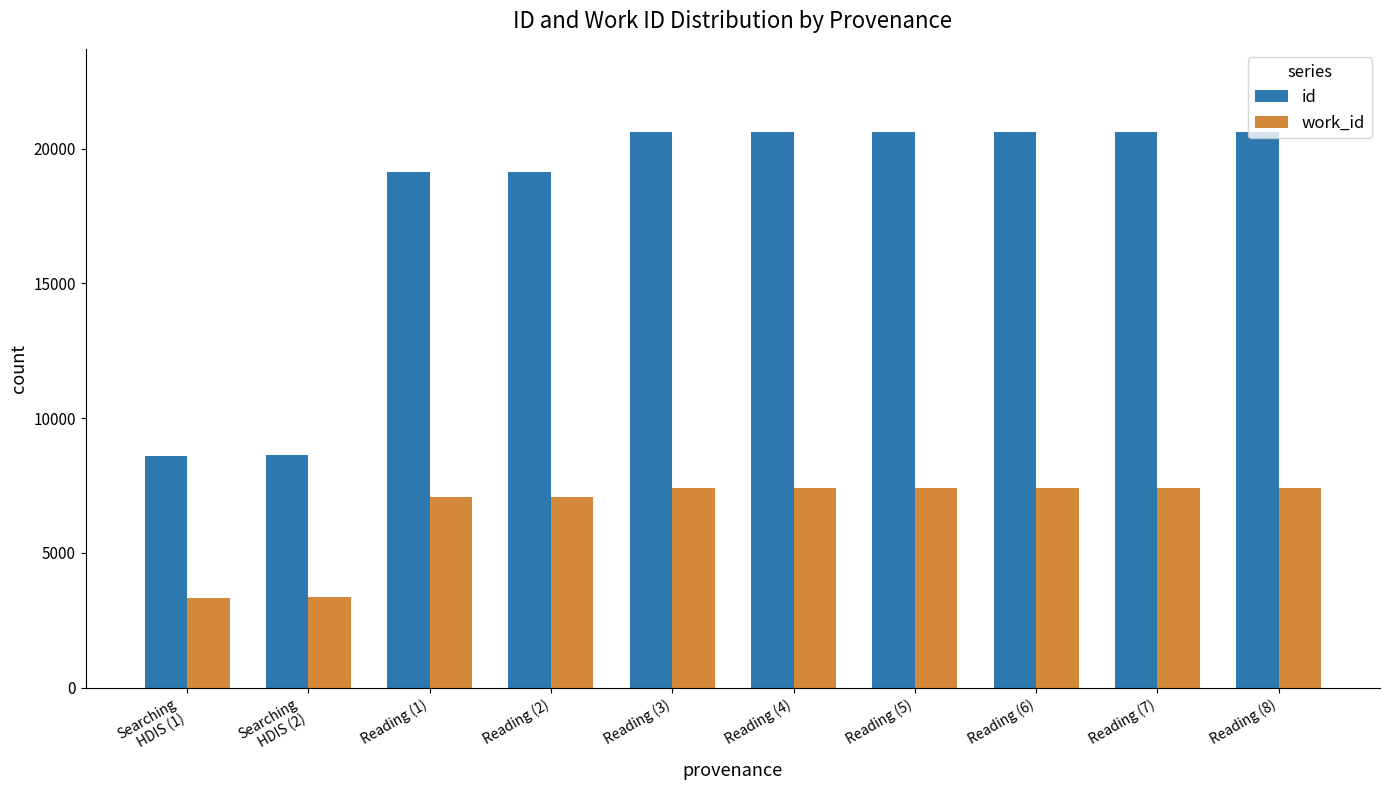

Which series has the widest spread of values?

id